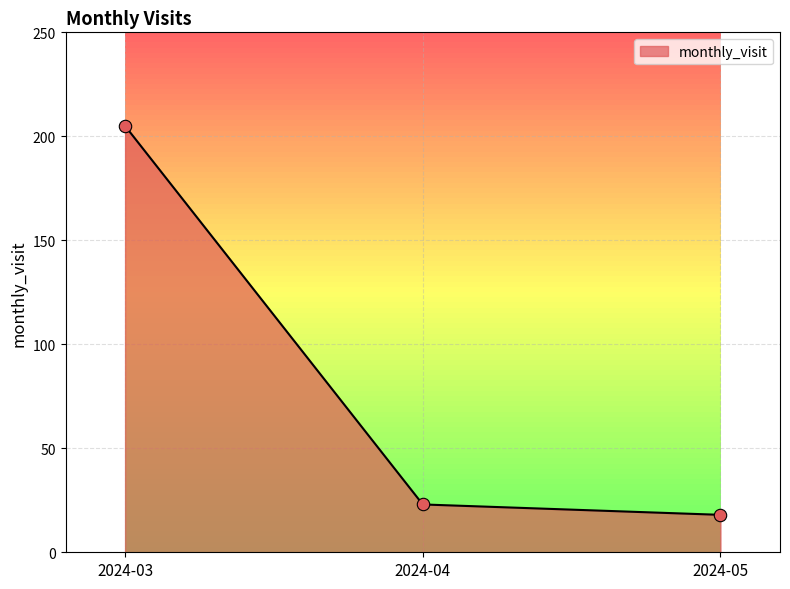

What is the change in value from 2024-03 to 2024-04?

-182